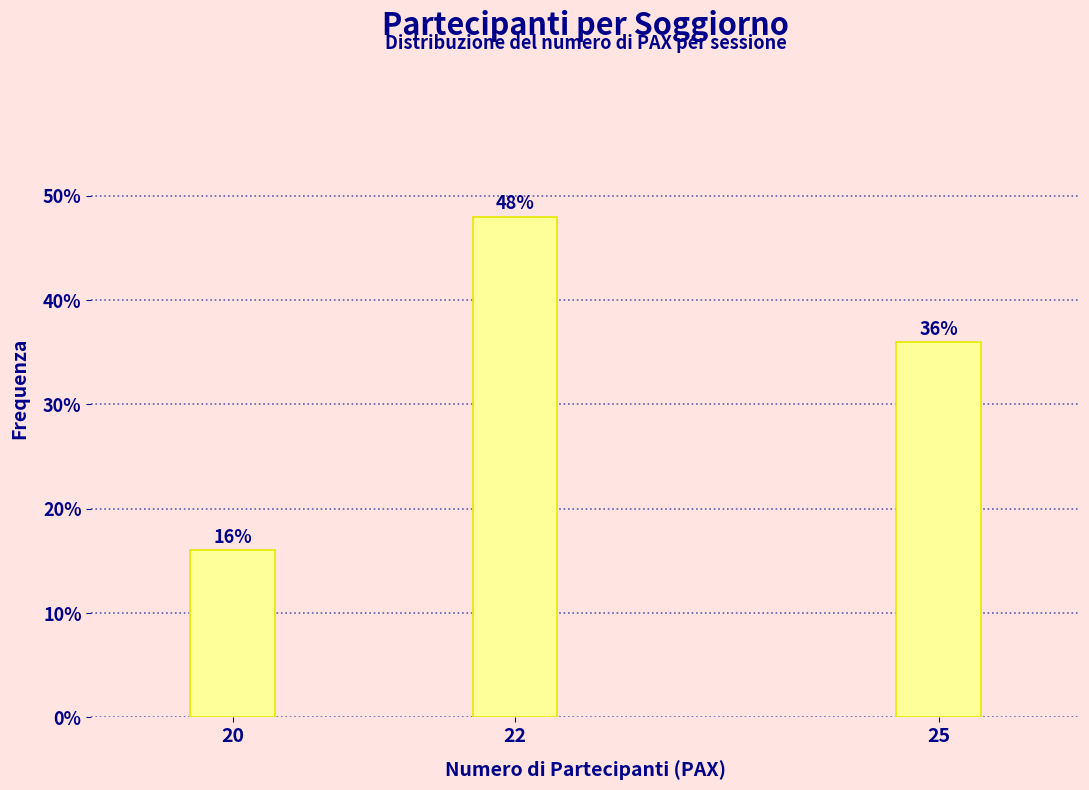

Reading left to right, what are all the values shown in this chart?

20=16	22=48	25=36